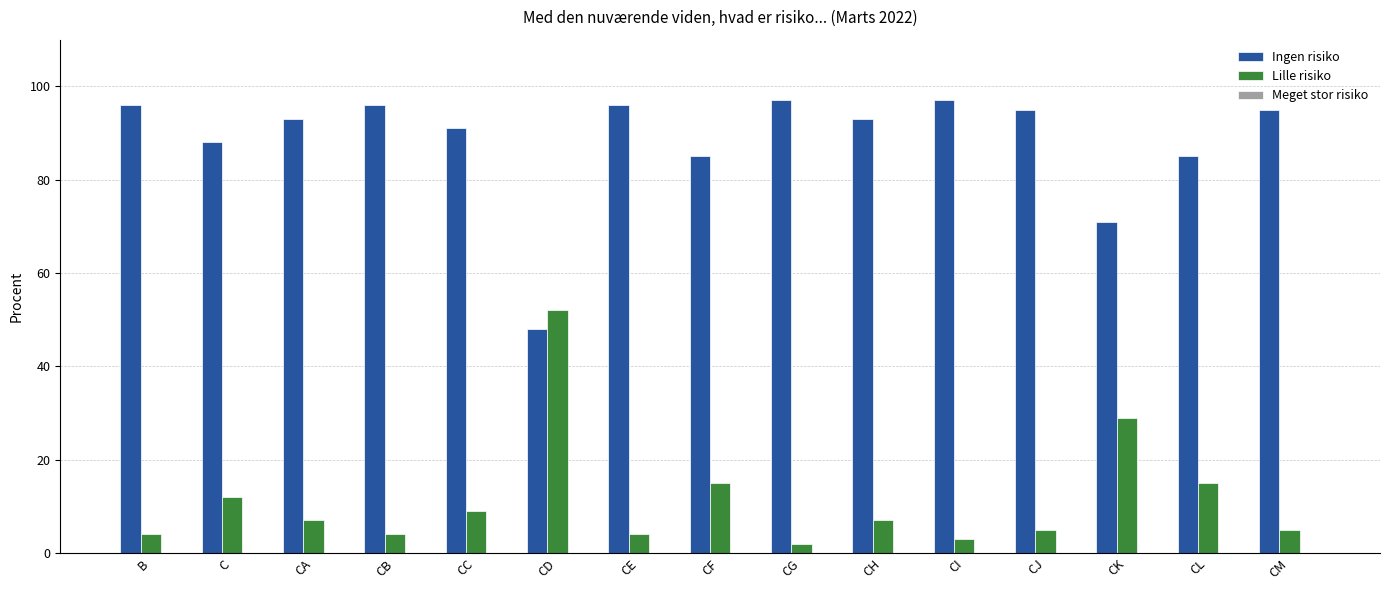

True or false: Lille risiko has a value of 3 at CI.

True